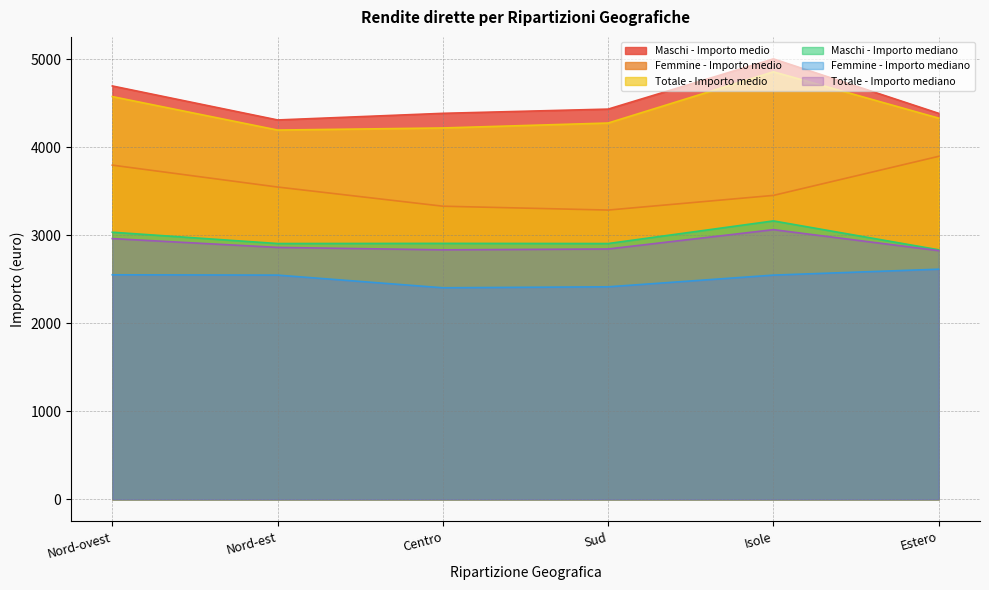

Which category has the lowest value in the Totale - Importo medio series?

Nord-est